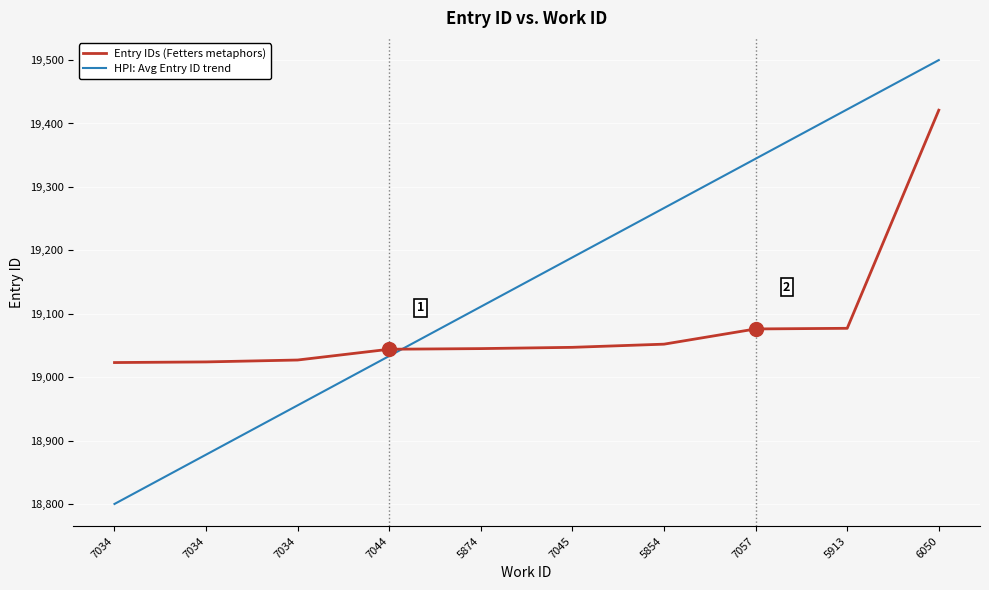

What is the sum of all HPI: Avg Entry ID trend values?

191500.0